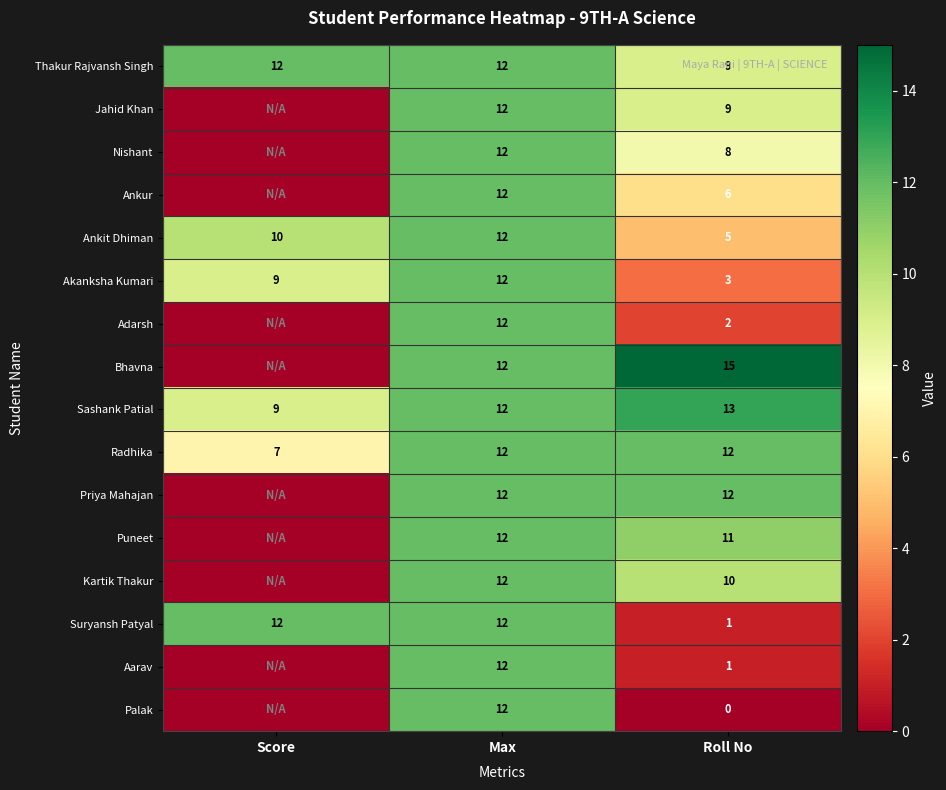

List the labels in order of Akanksha Kumari value, smallest first.

Roll No, Score, Max